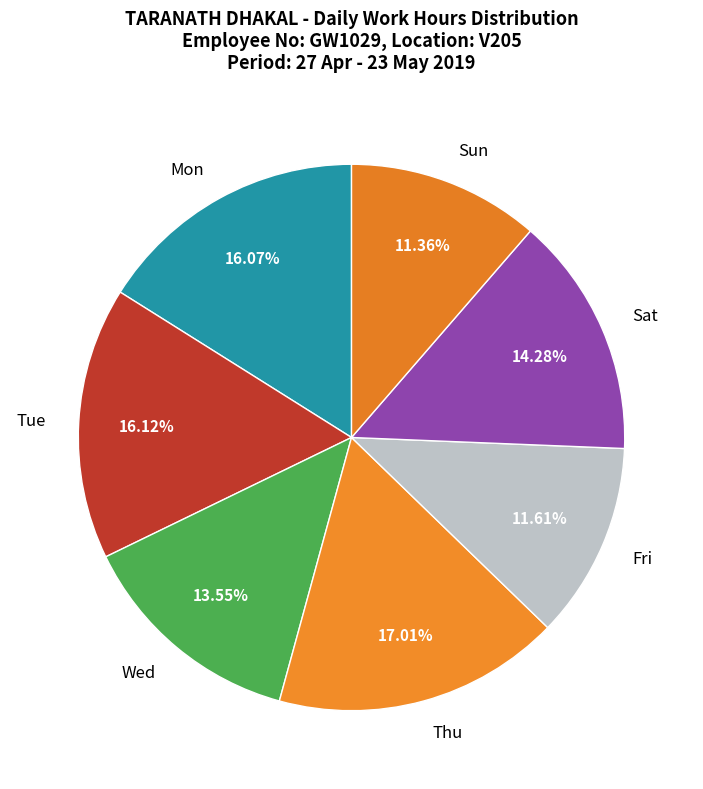

Which category has the biggest portion of the pie?

Thu